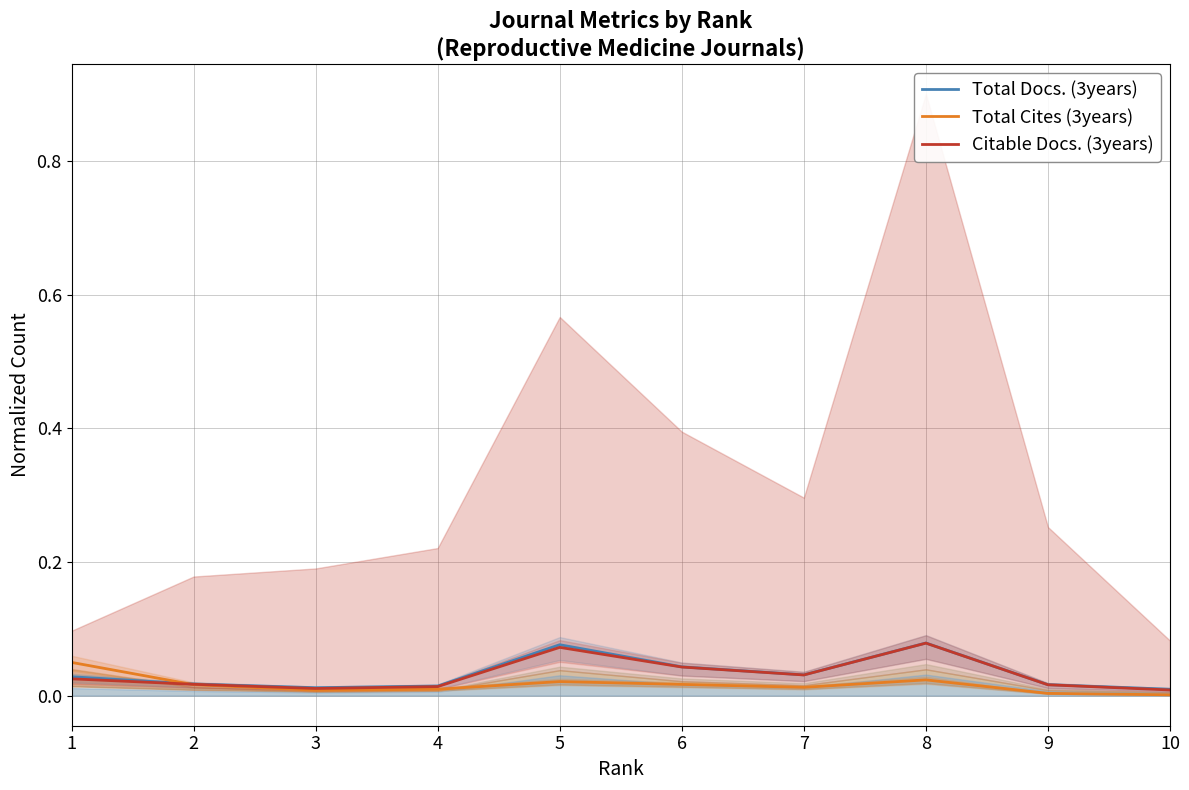

What are all the series names shown in the legend?

Total Docs. (3years), Total Cites (3years), Citable Docs. (3years)